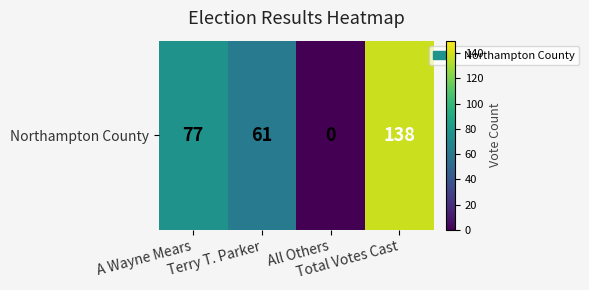

Reading right to left, extract all data points from this chart.

Total Votes Cast=138	All Others=0	Terry T. Parker=61	A Wayne Mears=77